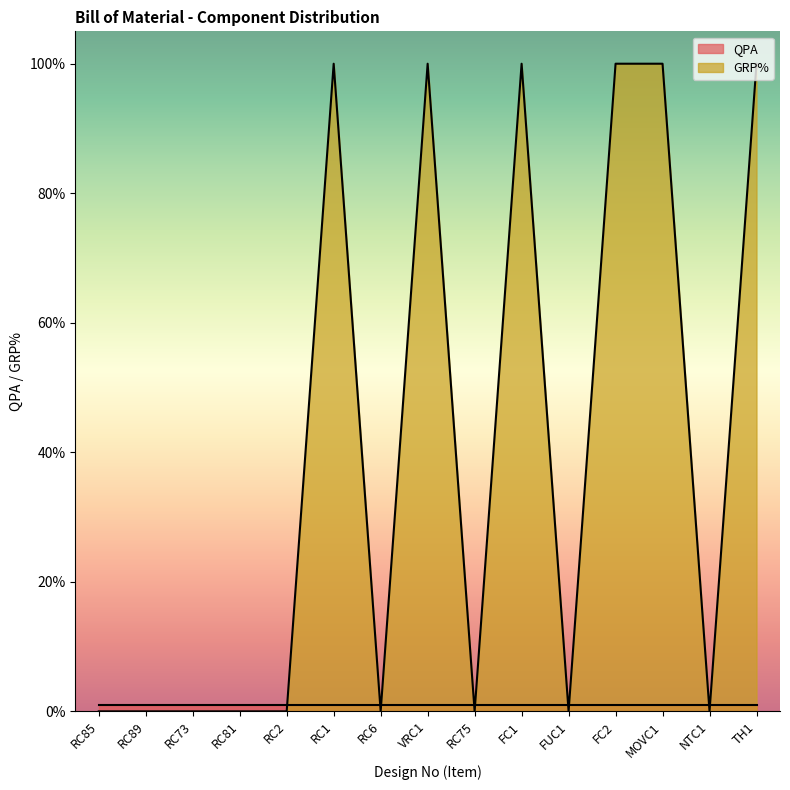

List the labels in order of value, smallest first.

RC85, RC89, RC73, RC81, RC2, RC6, RC75, FUC1, NTC1, RC1, VRC1, FC1, FC2, MOVC1, TH1